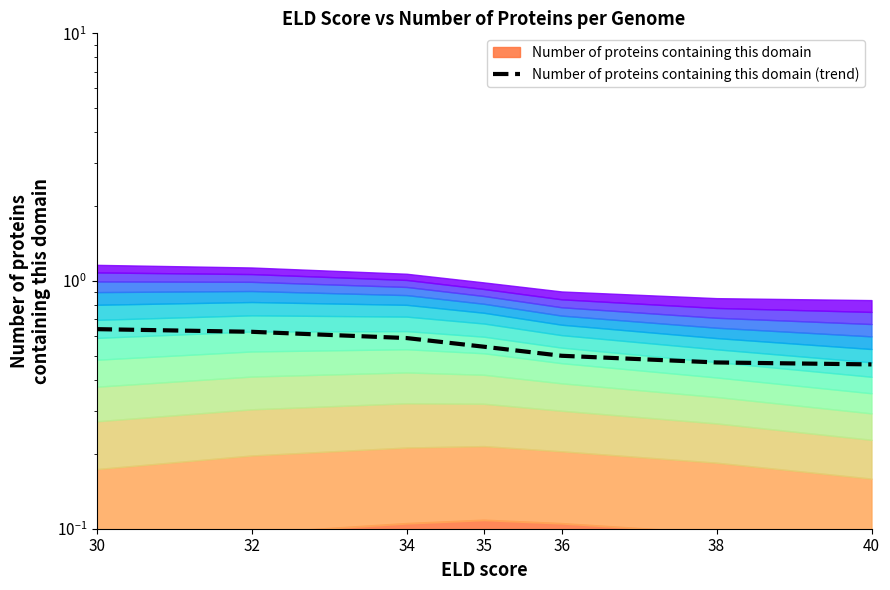

What is the sum of all values?

3.8